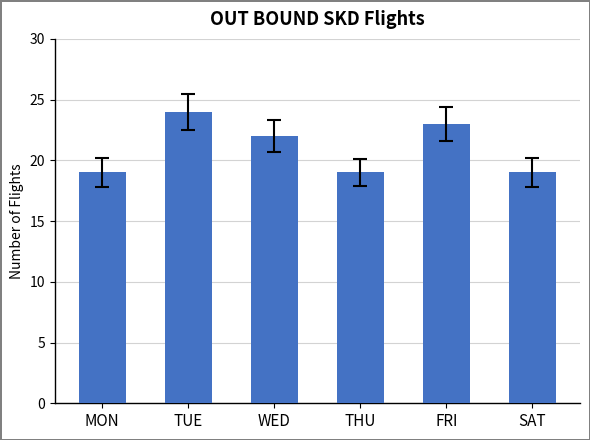

The value at FRI is 23. True or false?

True